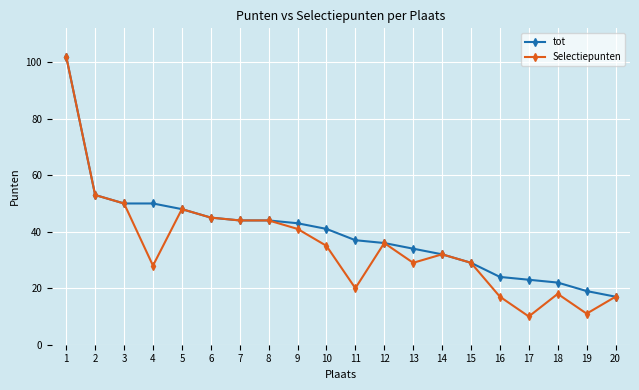

What is the total value across all series at 18?

40